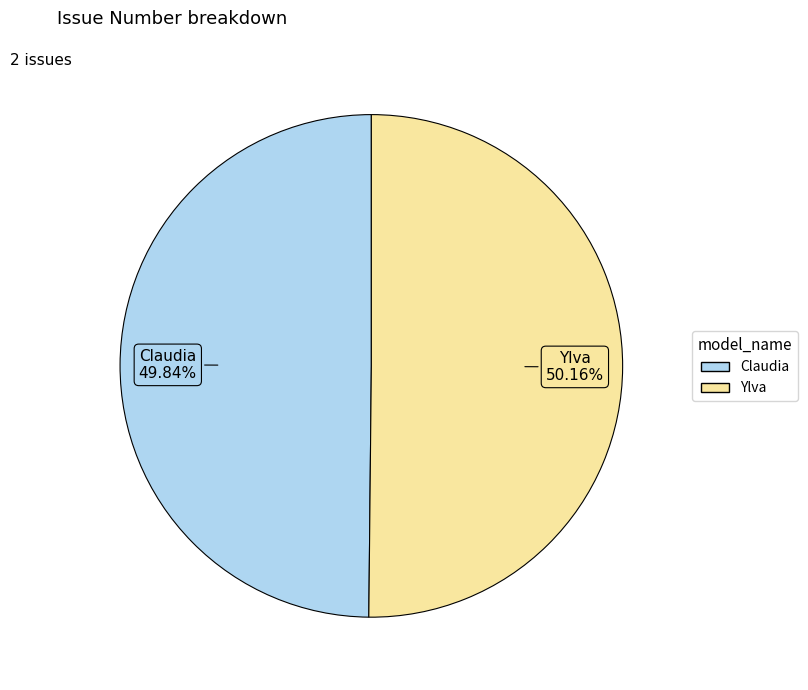

Is there any slice that represents more than half of the pie?

Yes